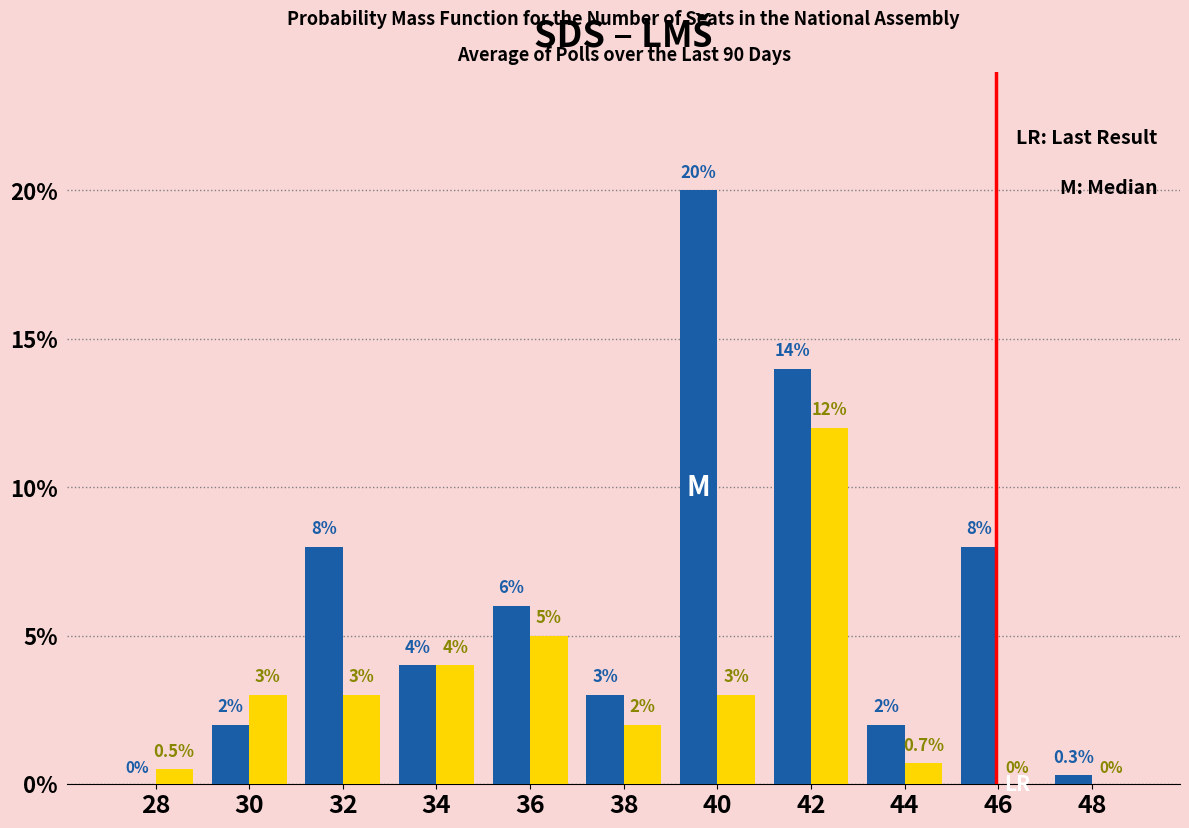

At which category does the chart reach its peak across all series?

40